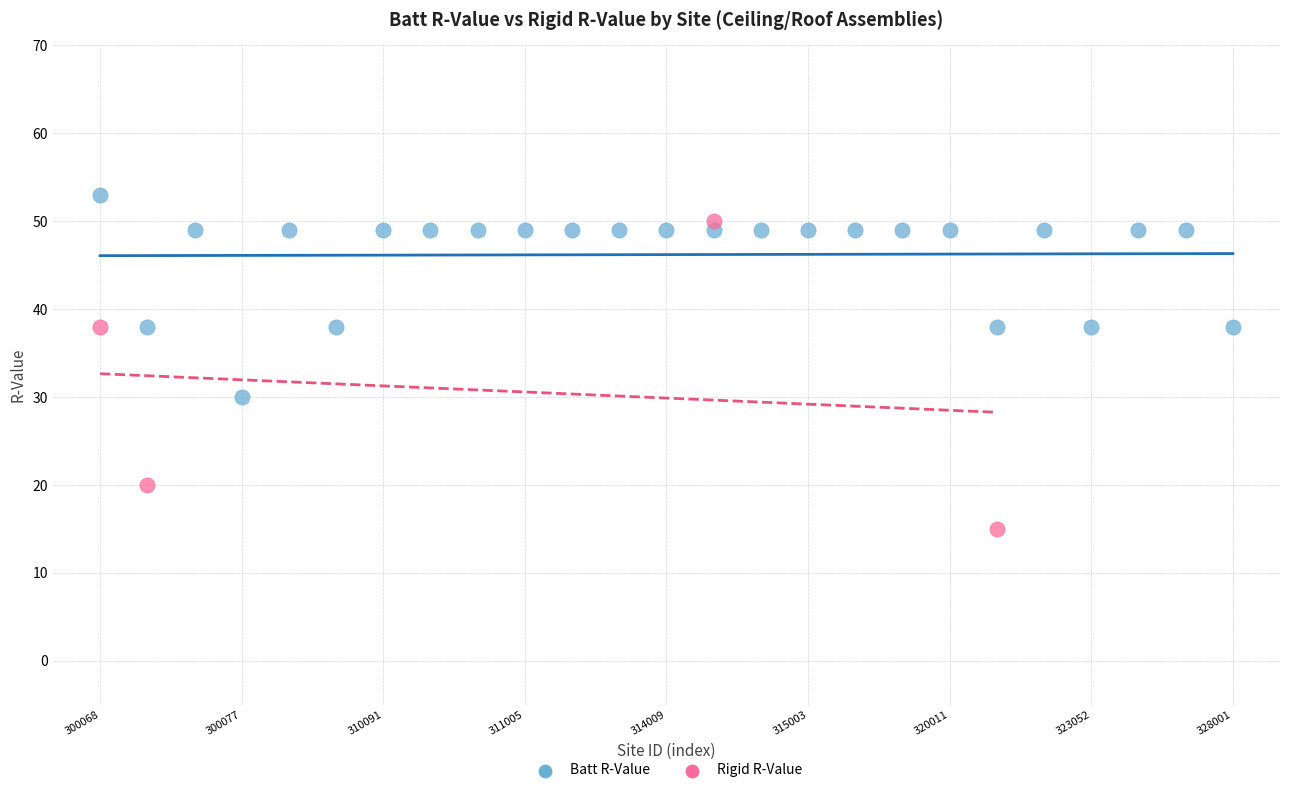

Which series has the largest Y range (max minus min)?

Rigid R-Value